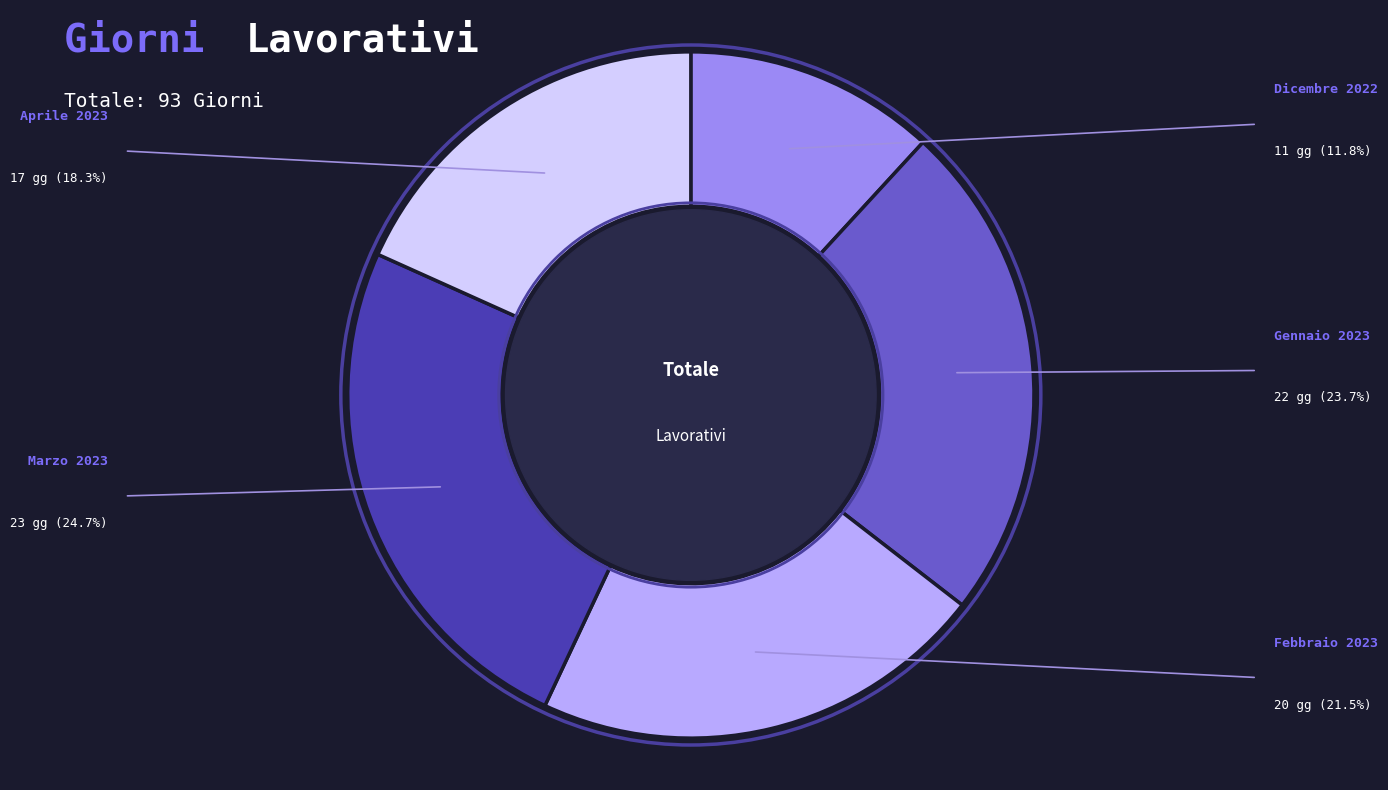

Does any single category account for the majority?

No